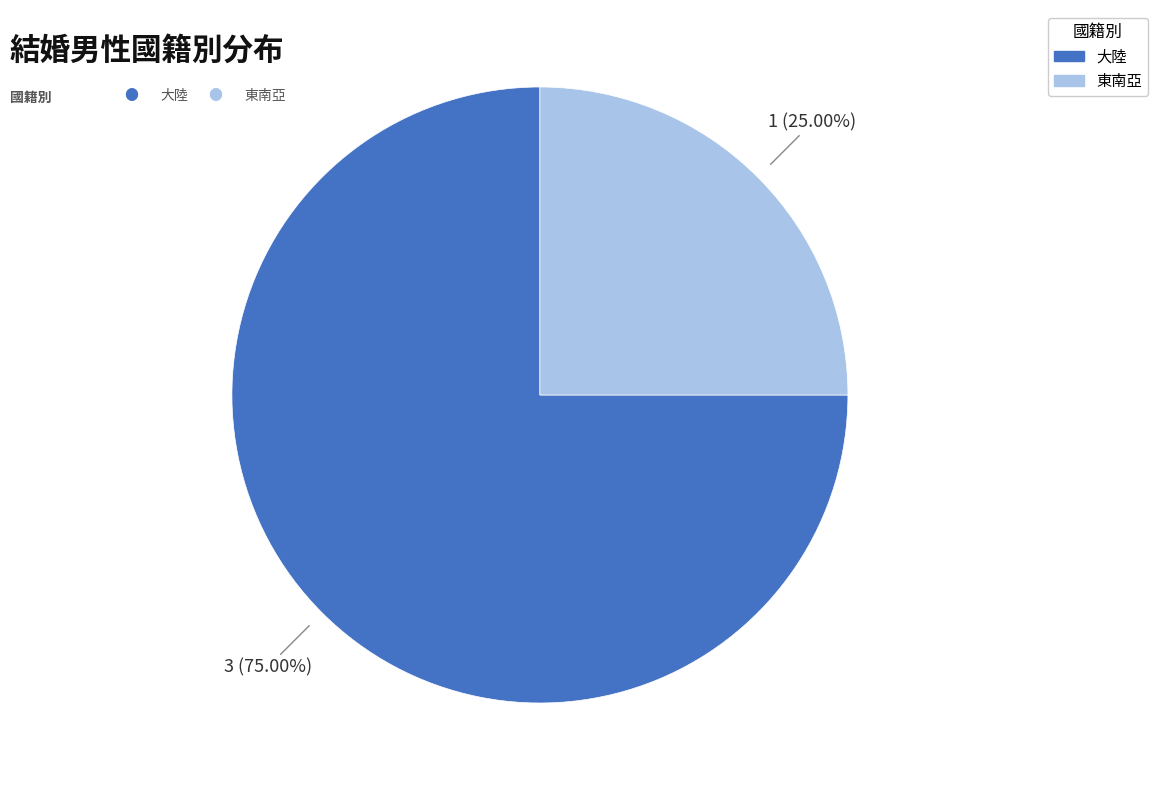

What percentage is the 東南亞 slice, to the nearest percent?

25%